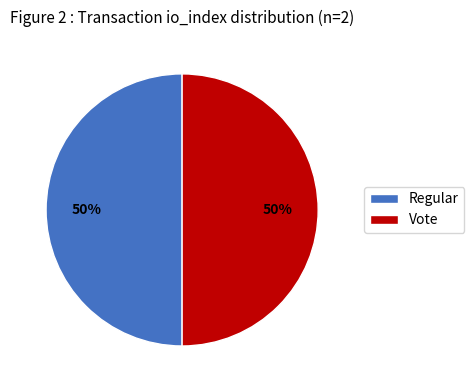

How many segments does this pie chart have?

2